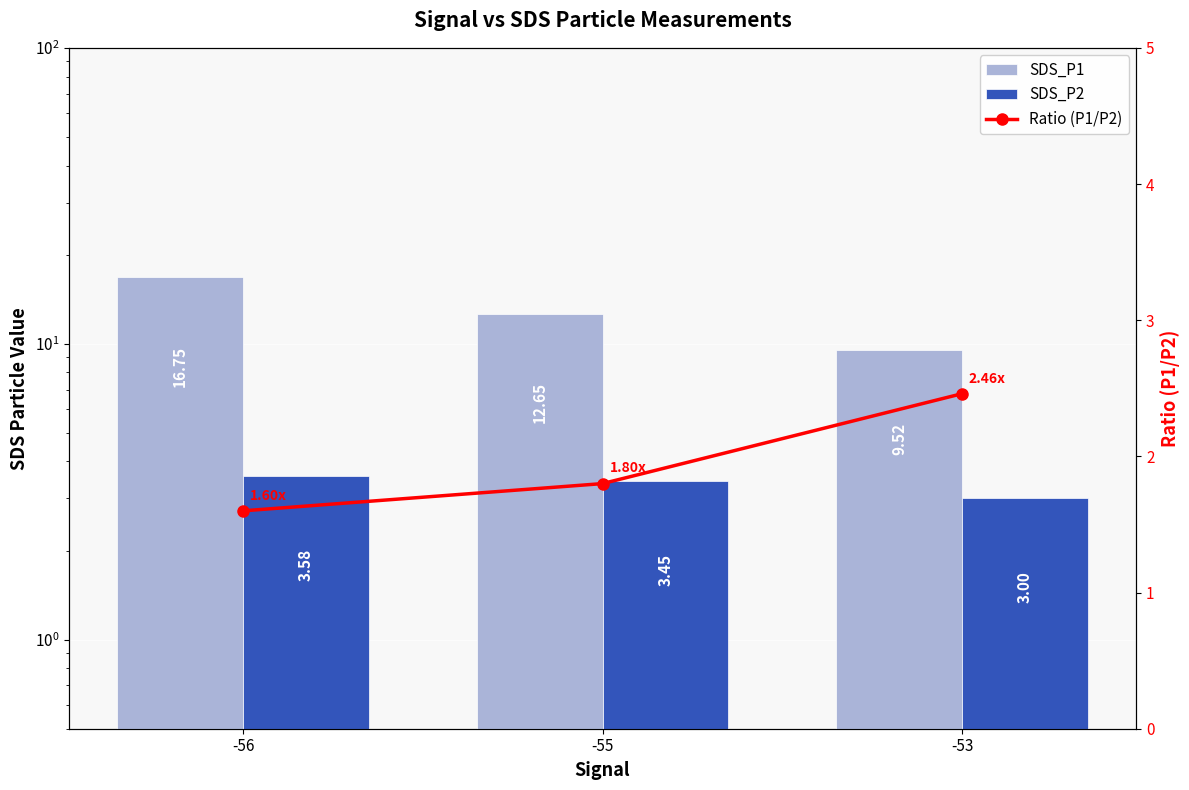

What is the difference between the SDS_P1 values at -53 and -56?

7.2